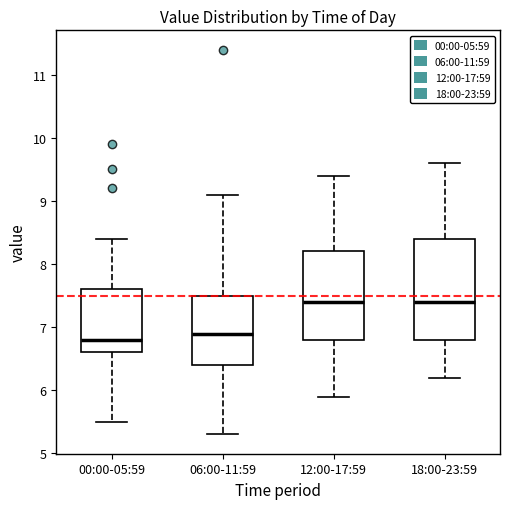

Where does the upper whisker of the box for 06:00-11:59 end on the y-axis? The values are not printed on the chart, so give them approximately, as read against the axis.

9.1